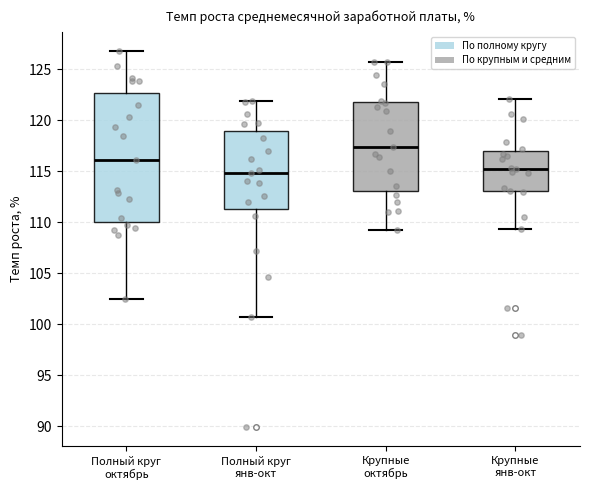

Reading left to right, transcribe this box plot: for each box, give where its median line is, the range the box spans, and where its two whiskers end, as read against the y-axis. The values are not printed on the chart, so give them approximately, as read against the axis.

Полный круг октябрь: median 116.0, box 110.0 to 122.5, whiskers 102.5 to 127.0
Полный круг янв-окт: median 115.0, box 111.5 to 119.0, whiskers 100.5 to 122.0
Крупные октябрь: median 117.5, box 113.0 to 122.0, whiskers 109.0 to 125.5
Крупные янв-окт: median 115.0, box 113.0 to 117.0, whiskers 109.5 to 122.0